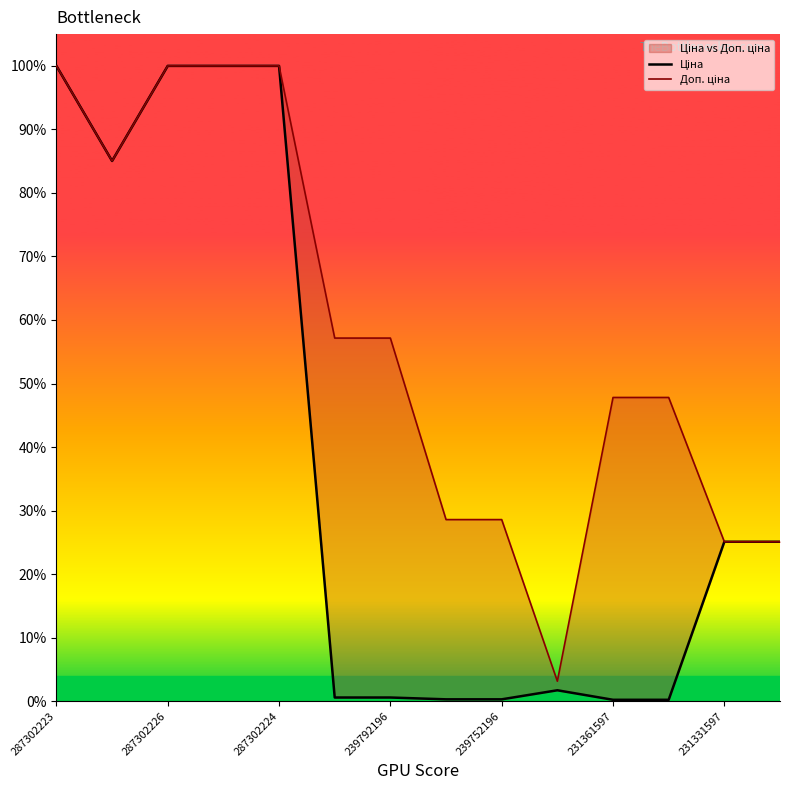

Rank the series by their average value, from lowest to highest.

Ціна, Доп. ціна